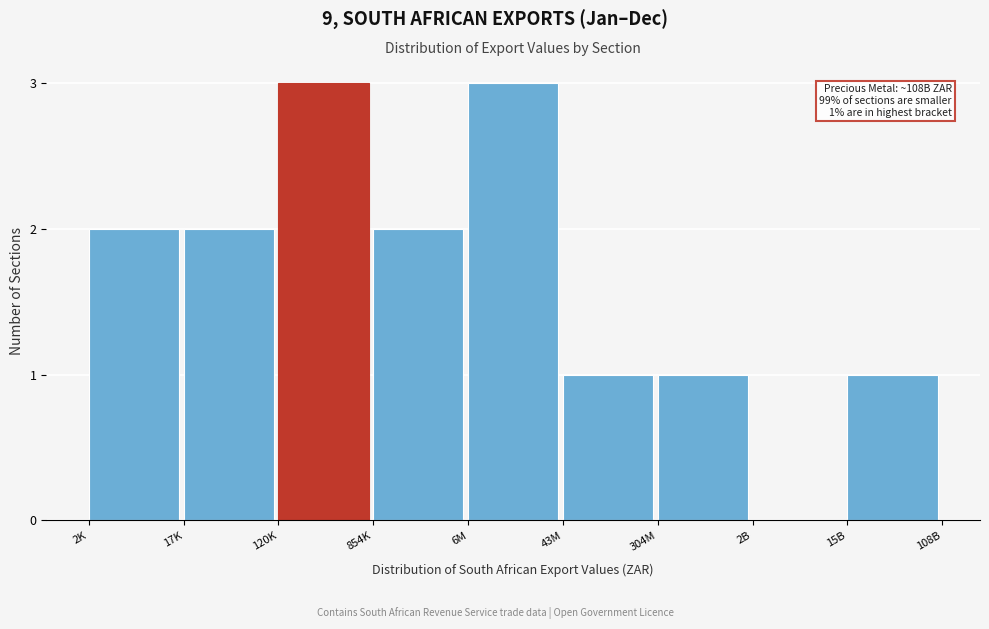

Reading right to left, transcribe all the data shown in this chart.

15B=1	2B=0	304M=1	43M=1	6M=3	854K=2	120K=3	17K=2	2K=2